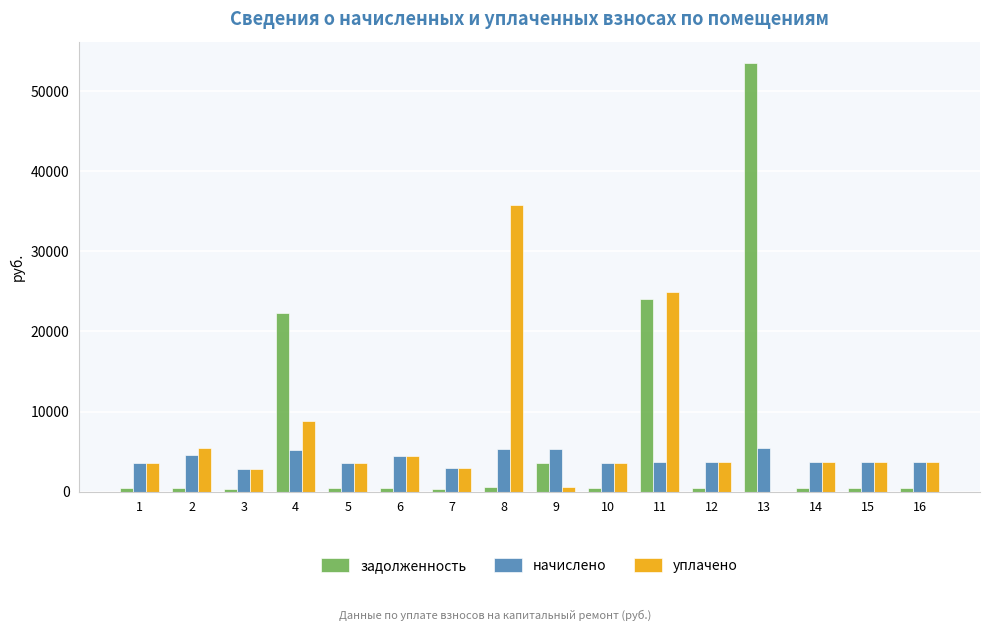

What is the sum of all начислено values?

65361.2